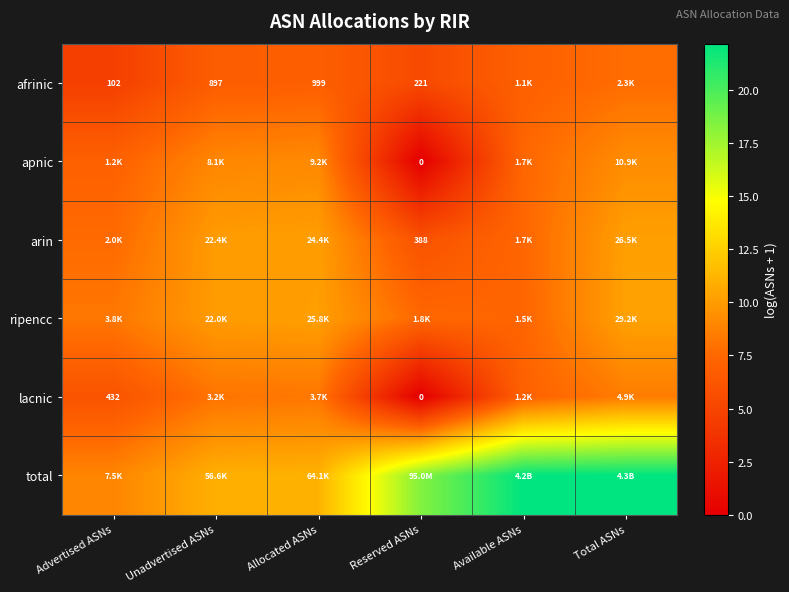

How many distinct data groups are displayed?

6